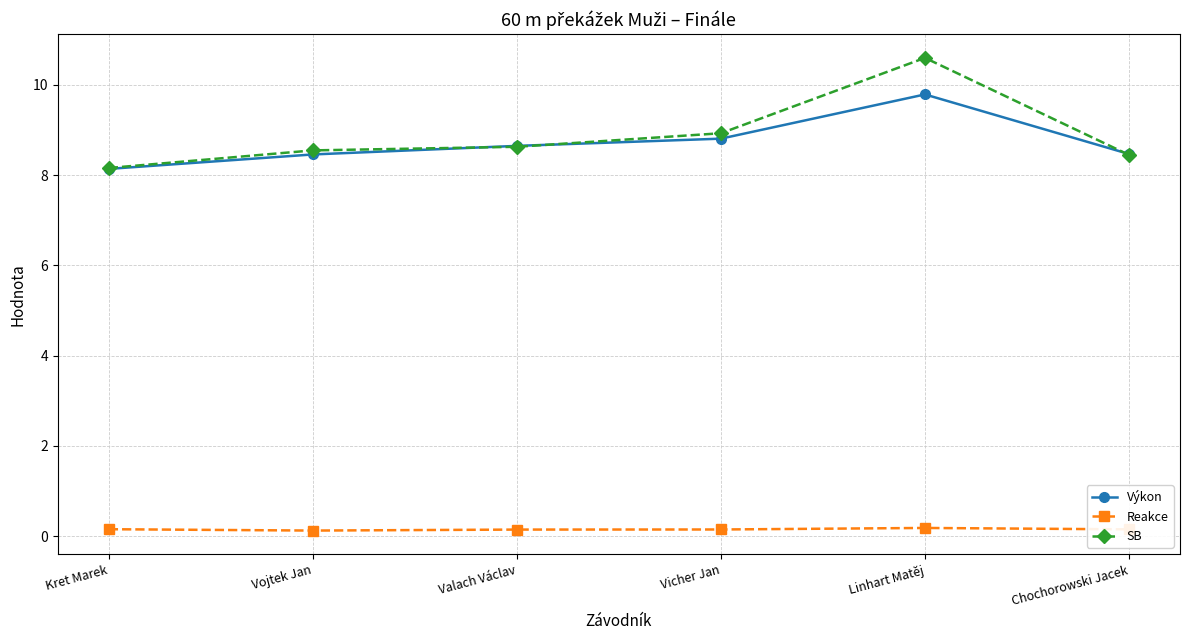

How many lines are shown in the chart?

3